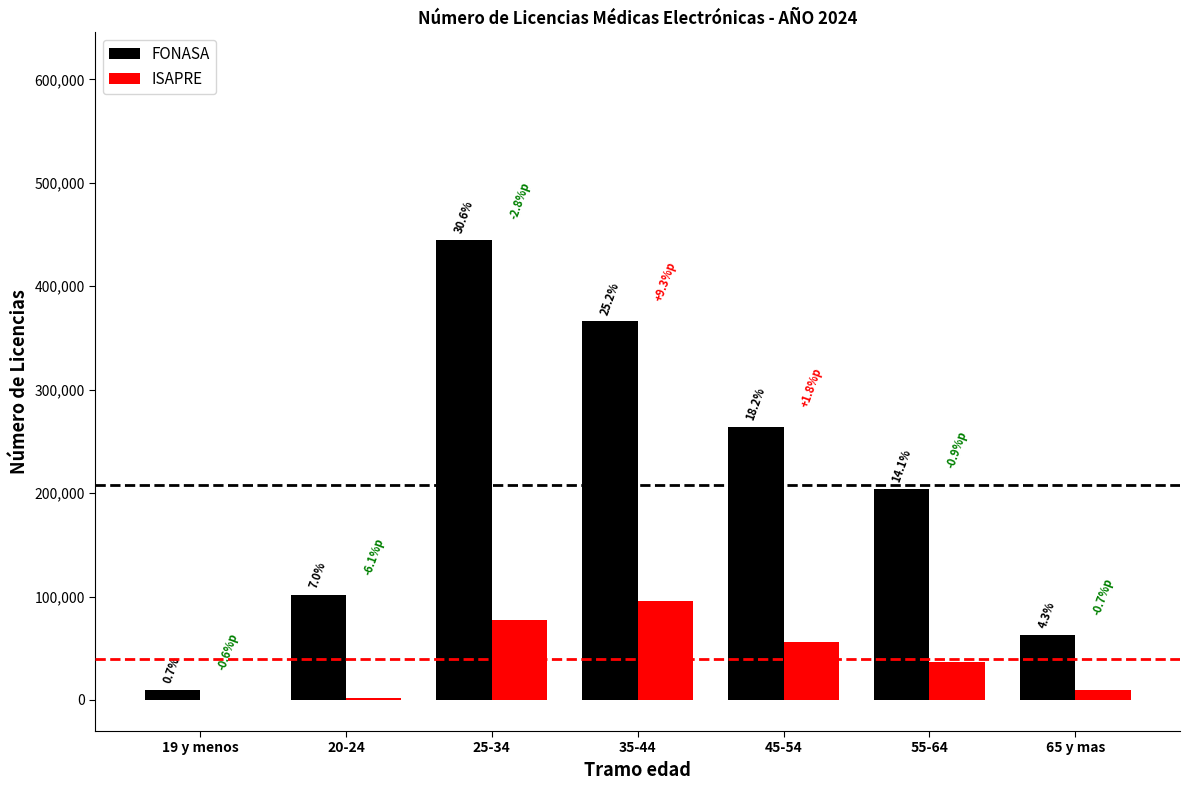

What is the sum of the FONASA values at 35-44 and 55-64?

570375